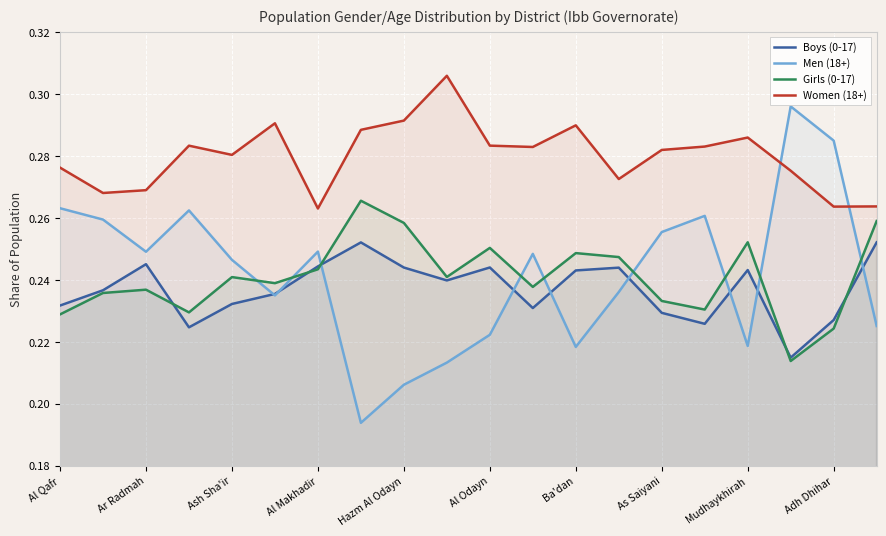

At Ash Sha'ir, list the series in order from smallest to largest.

Boys (0-17), Girls (0-17), Men (18+), Women (18+)